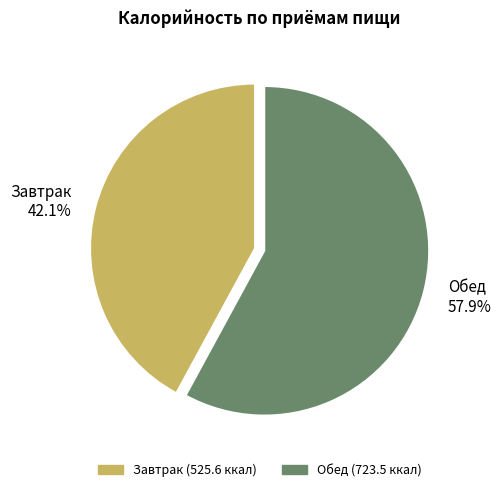

Count the number of slices in the pie.

2